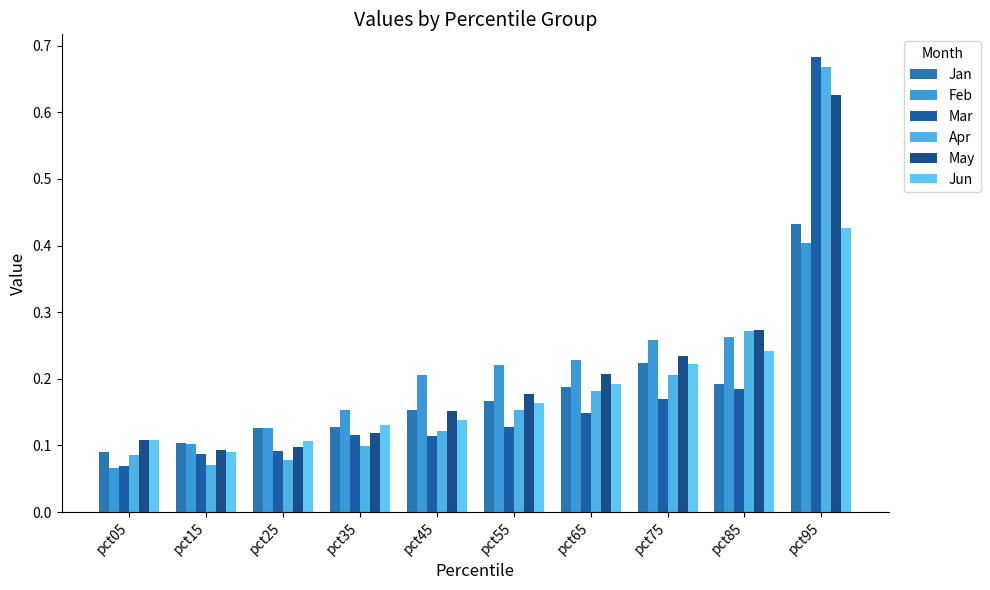

How many data points does each series have?

10